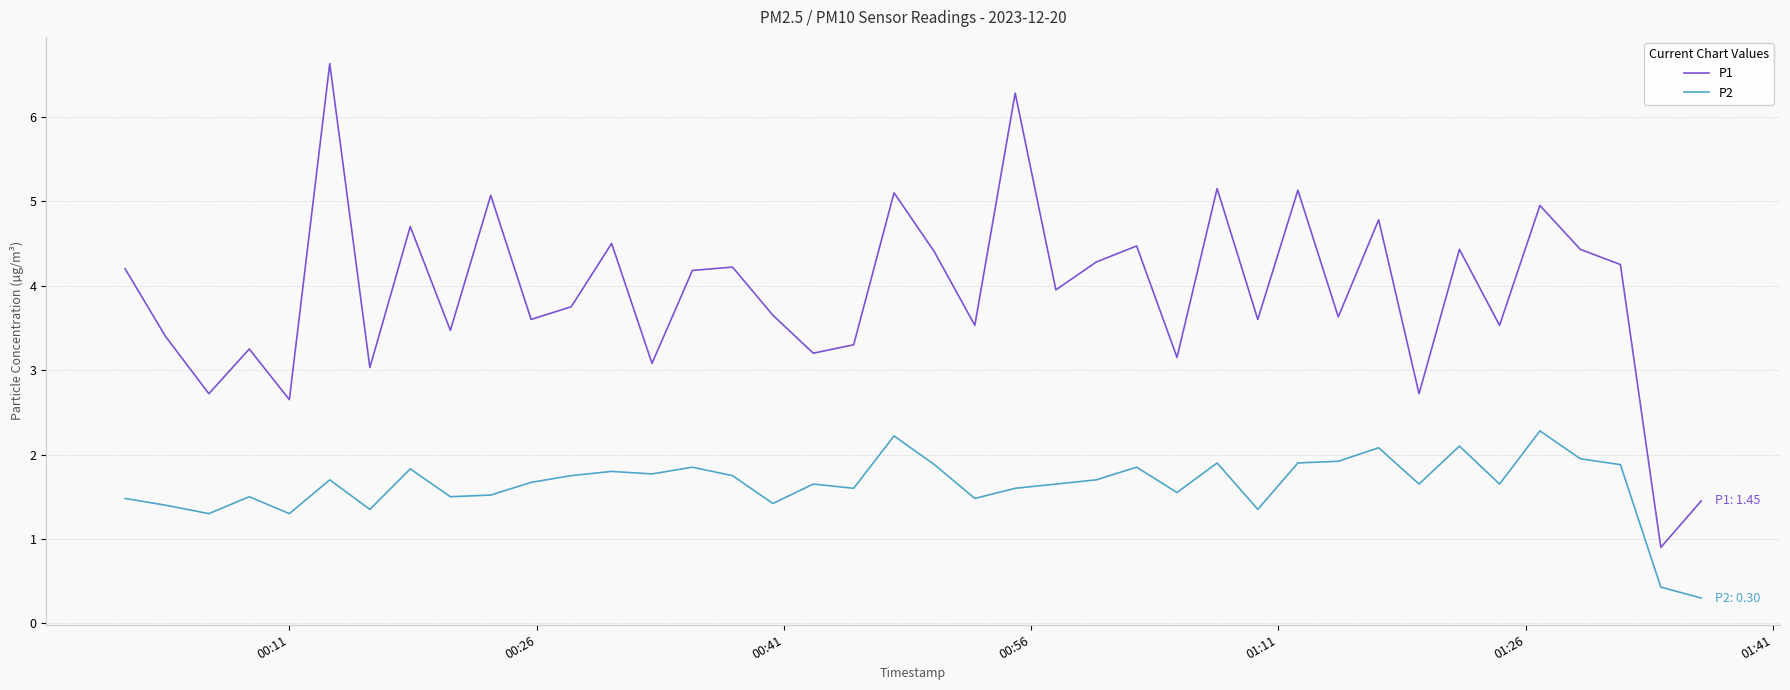

Which series has the largest total across all categories?

P1